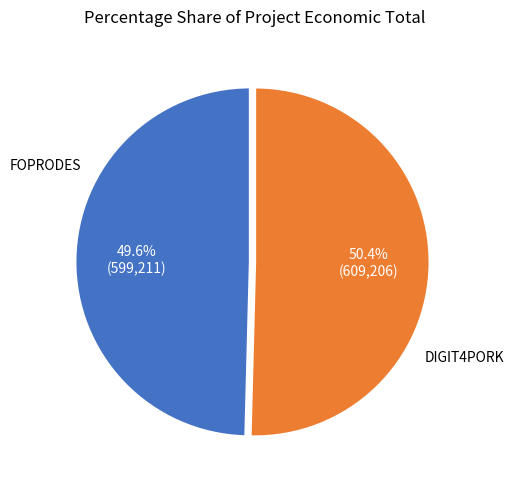

Is there a majority slice in this chart?

Yes